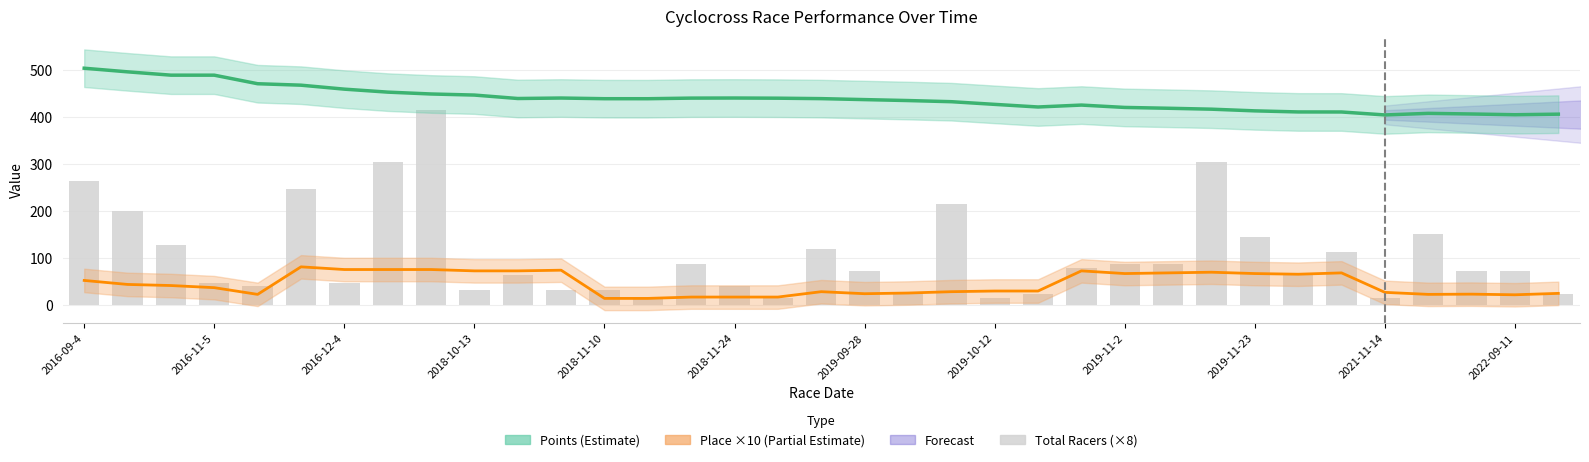

What is the value of the 2nd bar from the left?

200